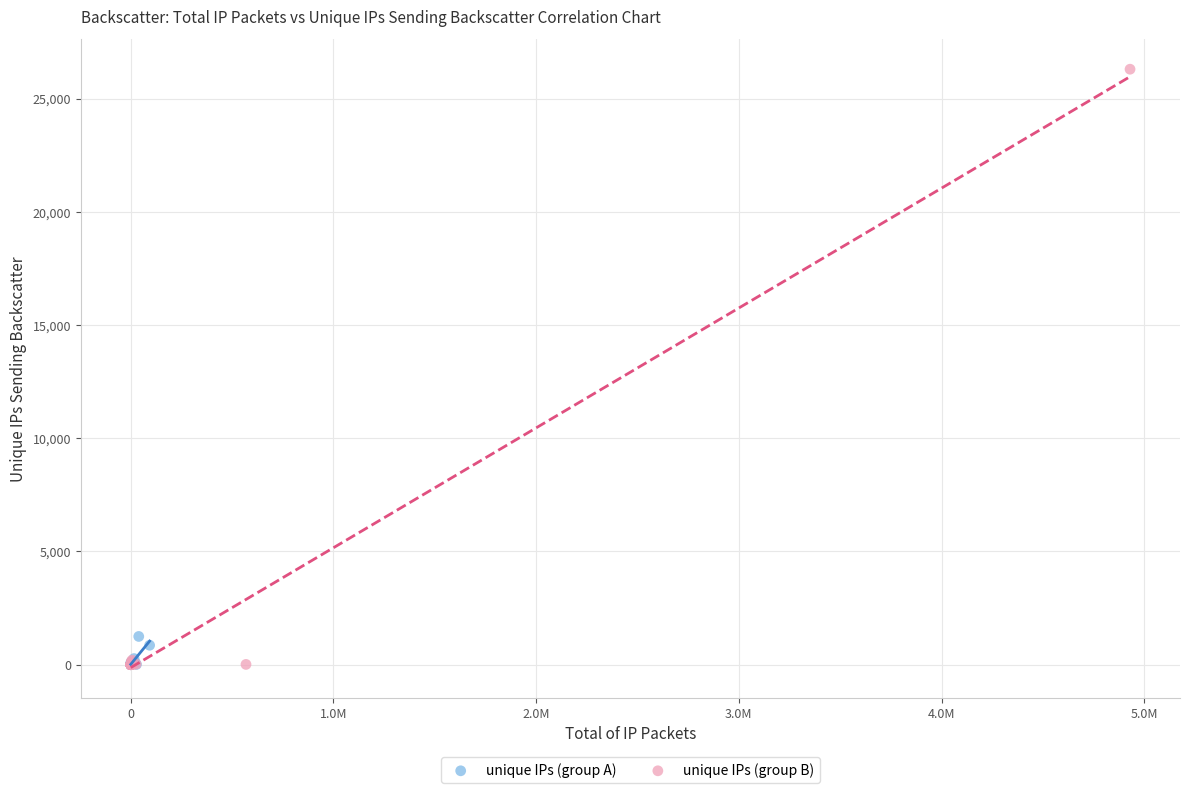

Which series reaches the maximum Y coordinate?

unique IPs (group B)